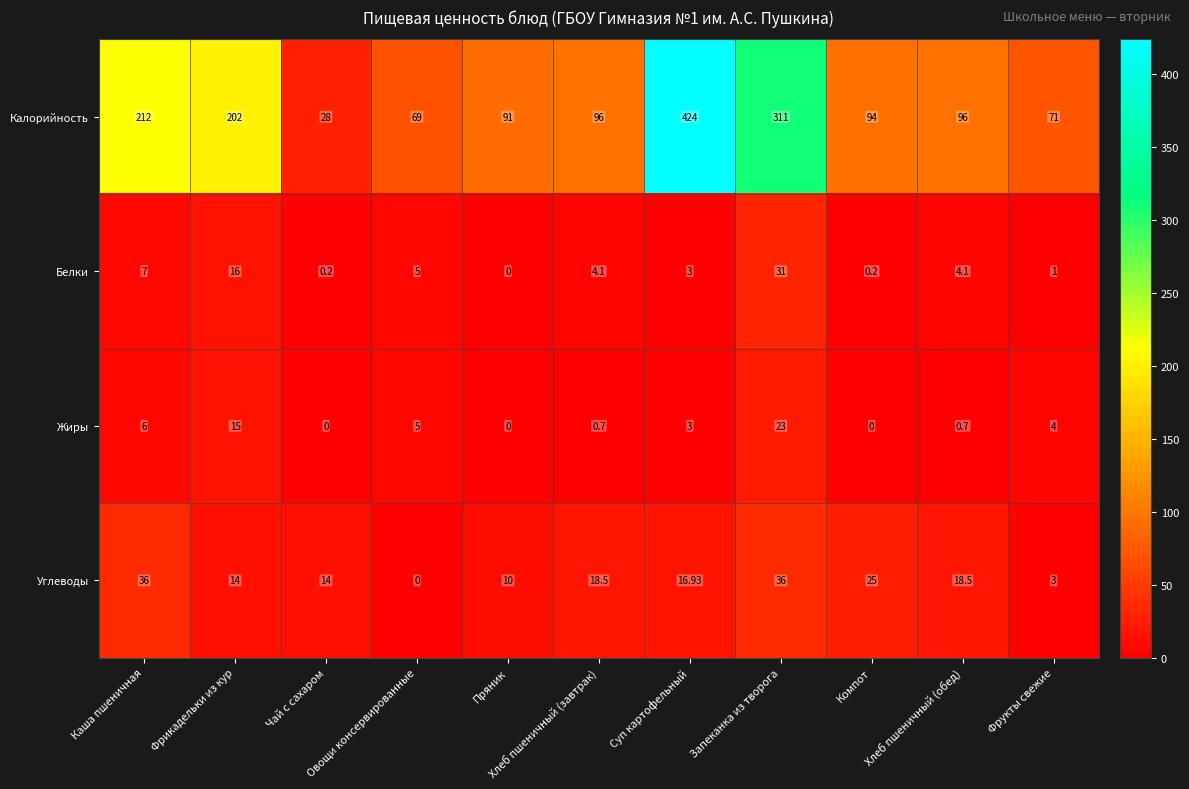

Which series has the largest total across all categories?

Калорийность